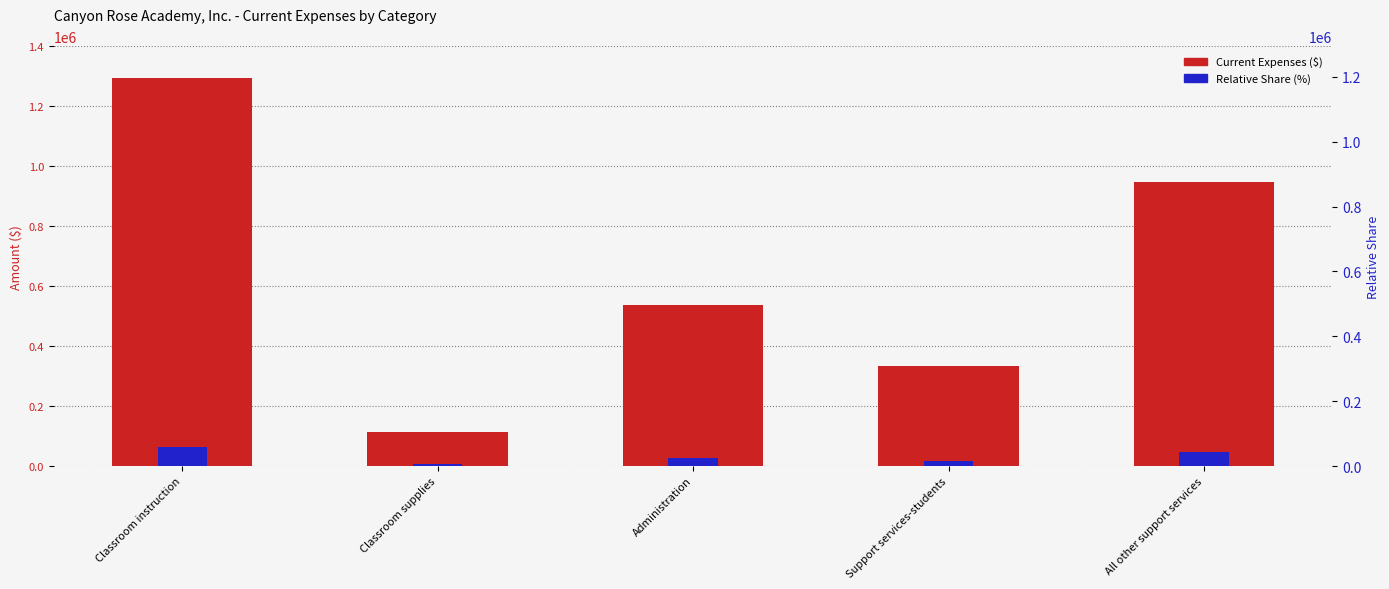

The Relative Share (%) series shows 5623.9 at Classroom supplies. True or false?

True